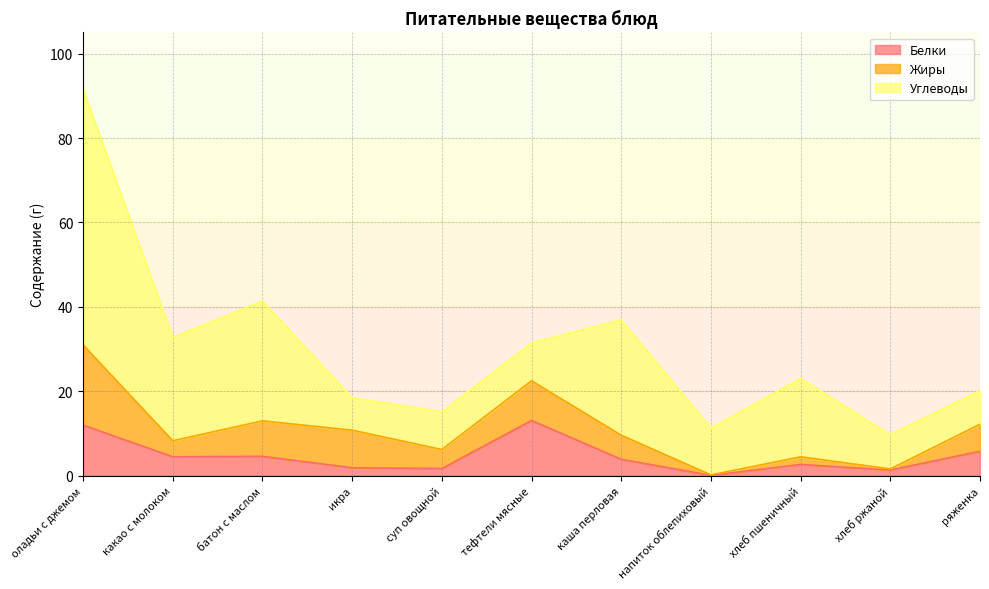

How many interior local valleys does the Жиры series have?

4